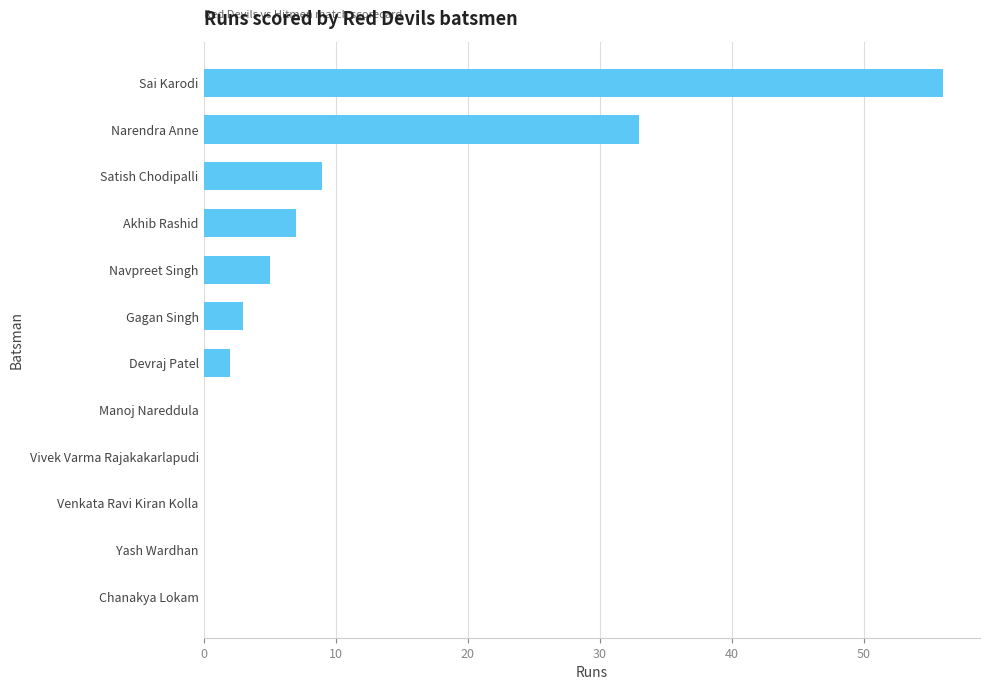

Are the bars horizontal?

Yes